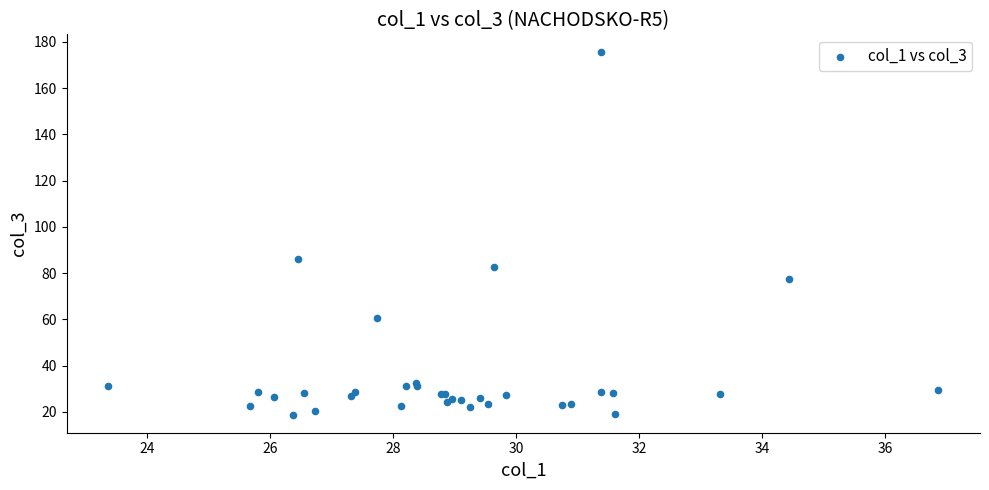

What Y value in the scatter plot is closest to 97?

86.2